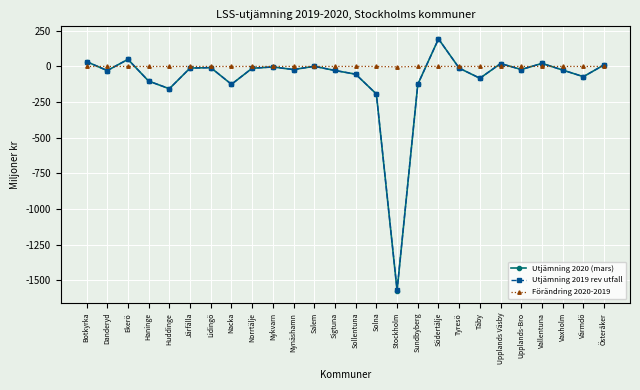

What is the label of the 11th point from the left?

Nynäshamn